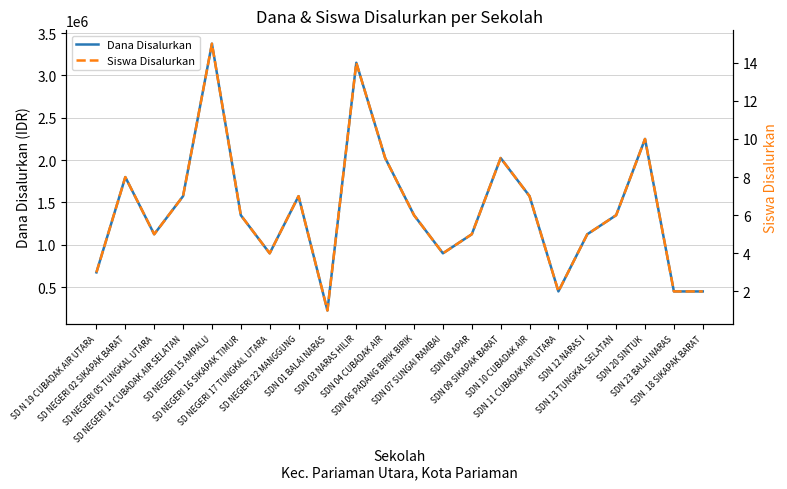

Reading right to left, transcribe all the data shown in this chart.

Dana Disalurkan: 450000	450000	2250000	1350000	1125000	450000	1575000	2025000	1125000	900000	1350000	2025000	3150000	225000	1575000	900000	1350000	3375000	1575000	1125000	1800000	675000
Siswa Disalurkan: 2	2	10	6	5	2	7	9	5	4	6	9	14	1	7	4	6	15	7	5	8	3